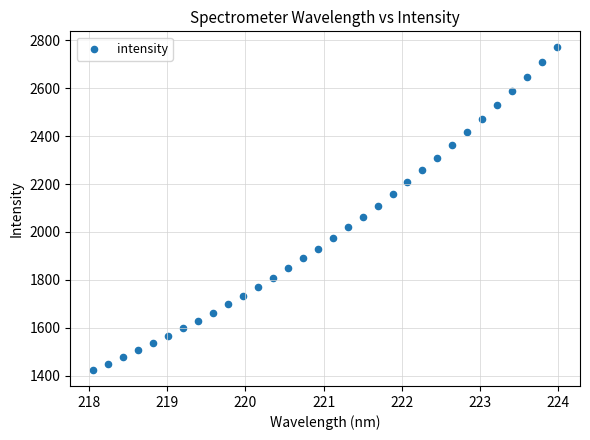

What is the range of Y values (max minus min)?

1347.1